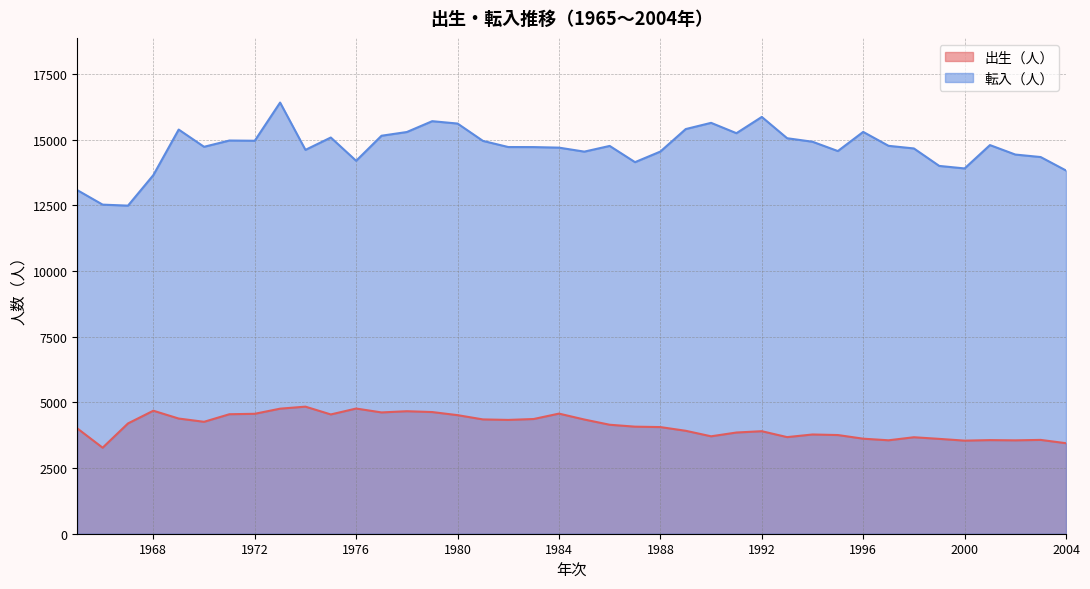

True or false: 転入（人） and 出生（人） intersect in this chart.

False